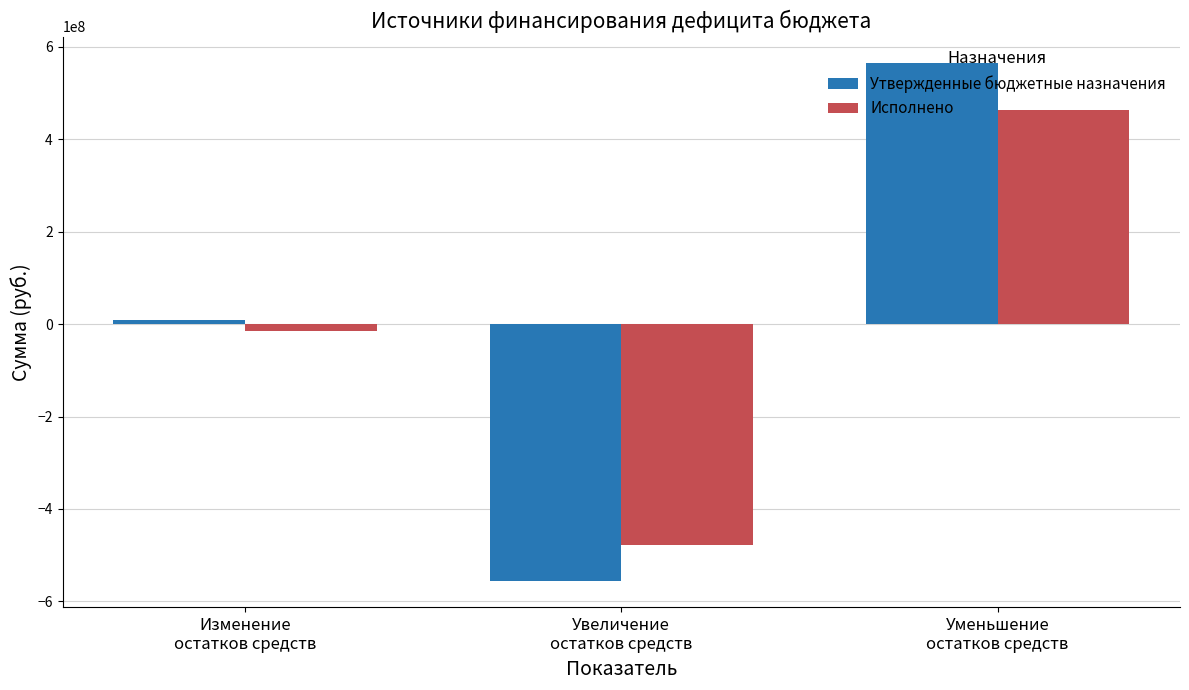

At how many categories does at least one series exceed 394199982?

1